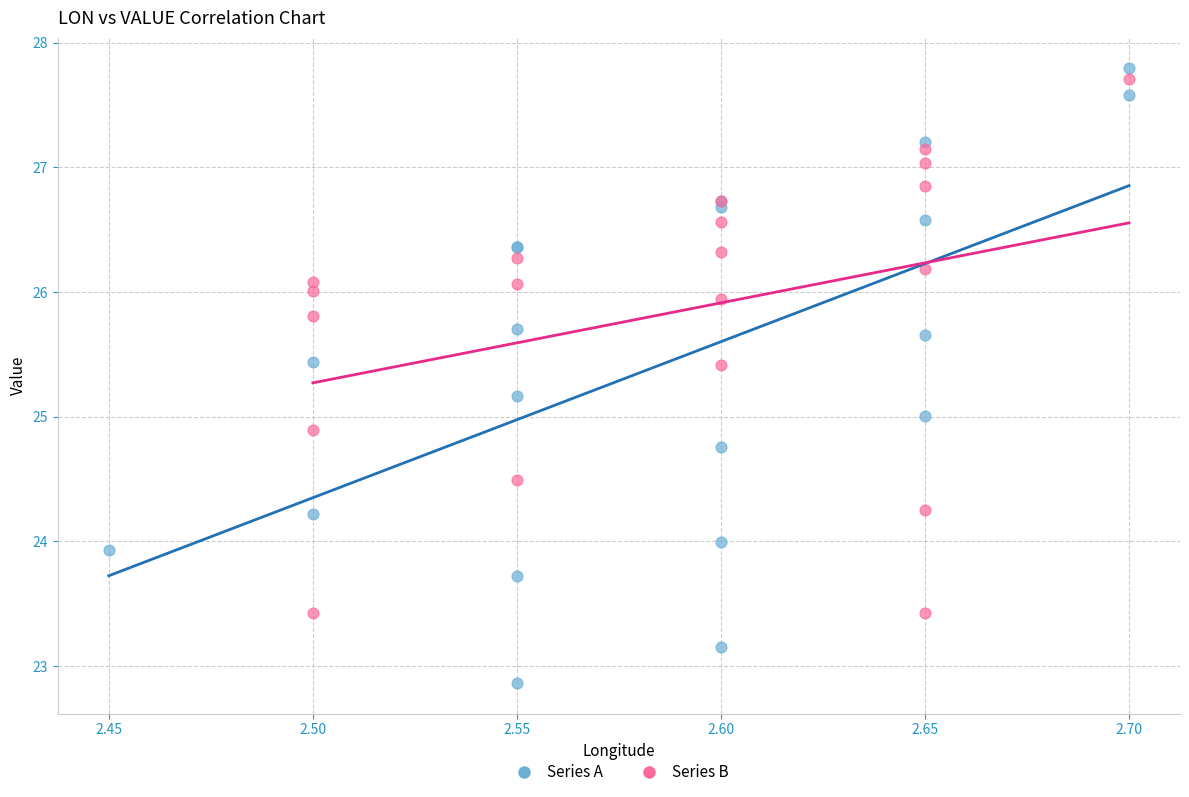

Which series reaches the minimum Y coordinate?

Series A